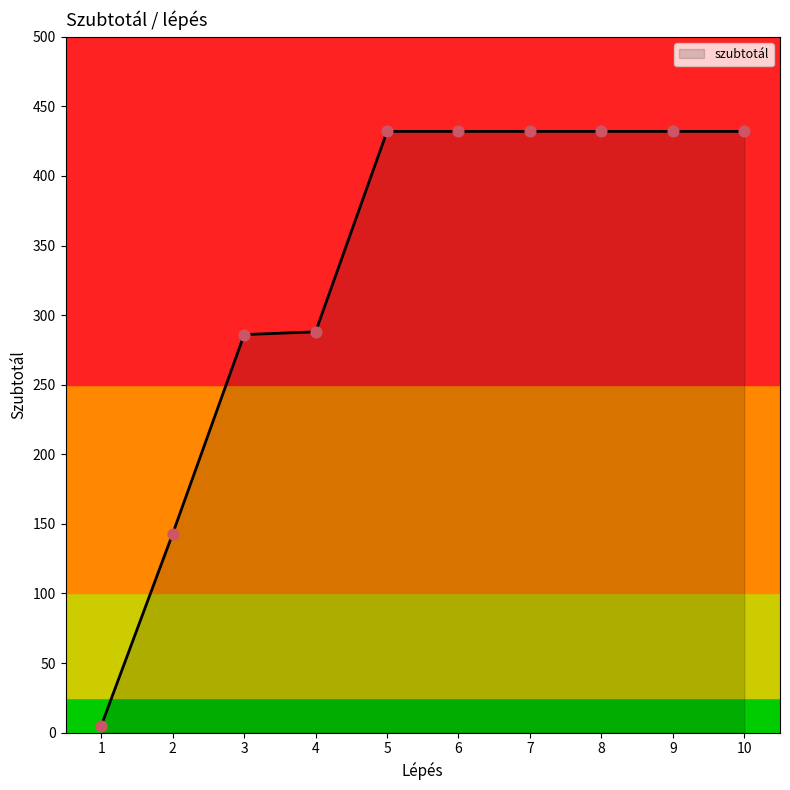

What is the change in value from 4 to 8?

+144